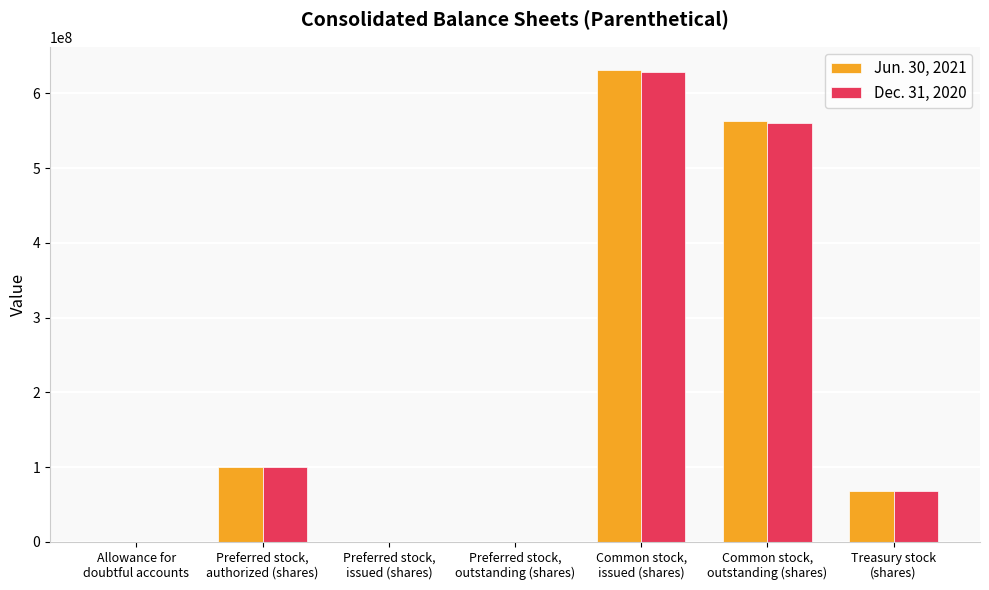

Is it true that Jun. 30, 2021 equals 755458906 at Common stock,
outstanding (shares)?

False